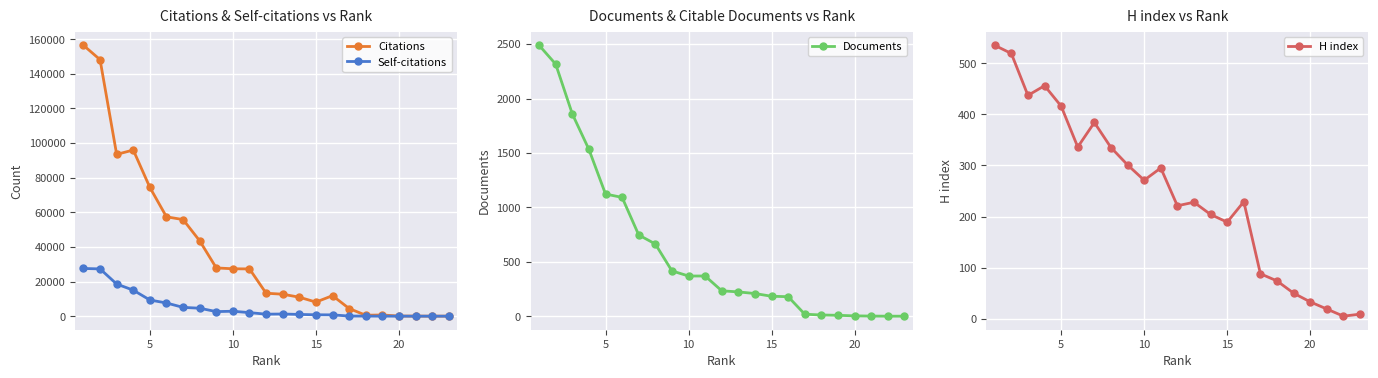

List the series in order of their peak value, highest first.

Citations, Self-citations, Documents, H index